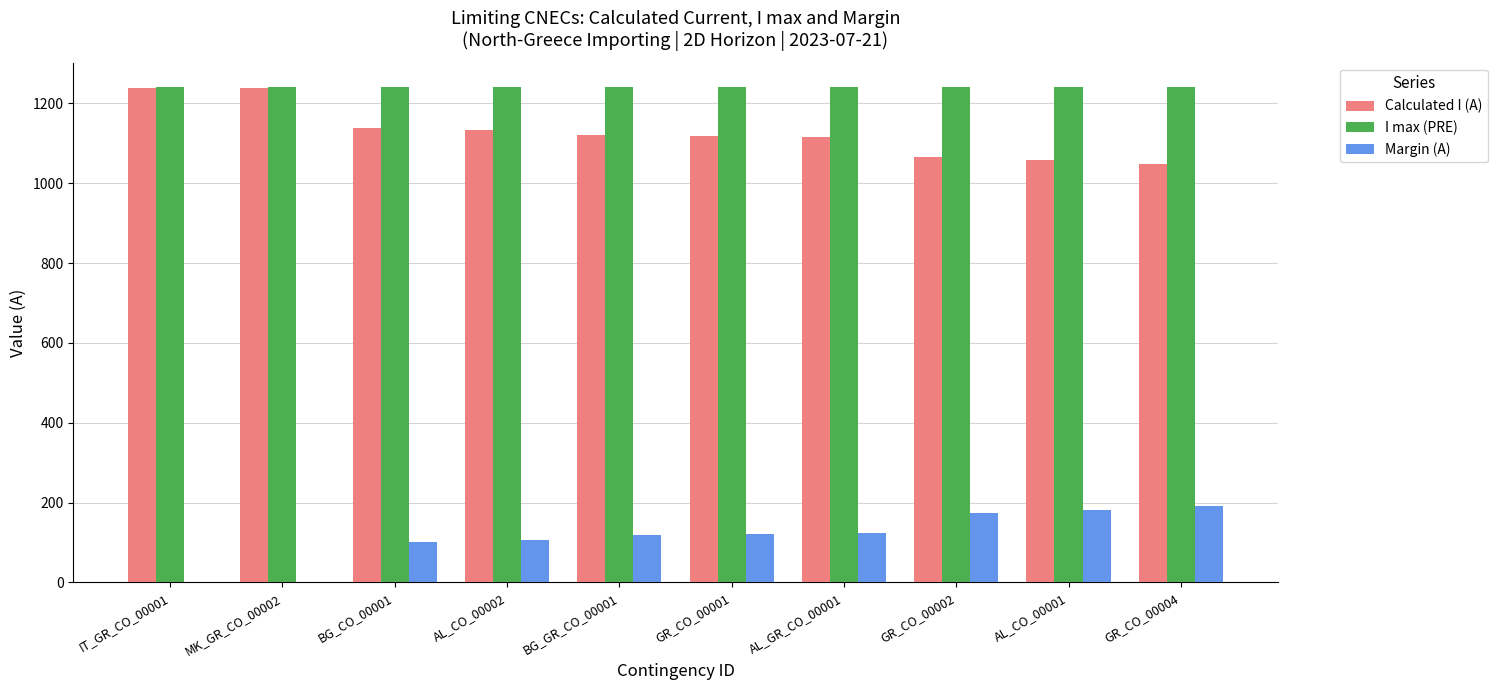

The value of Margin (A) at BG_CO_00001 is 33. True or false?

False